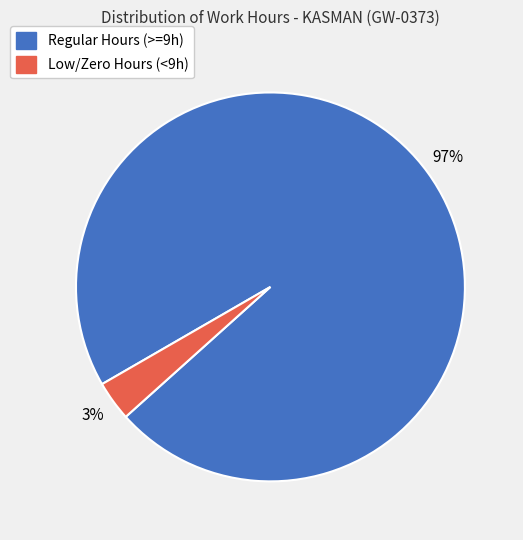

To the nearest percent, what is the average slice percentage?

50%